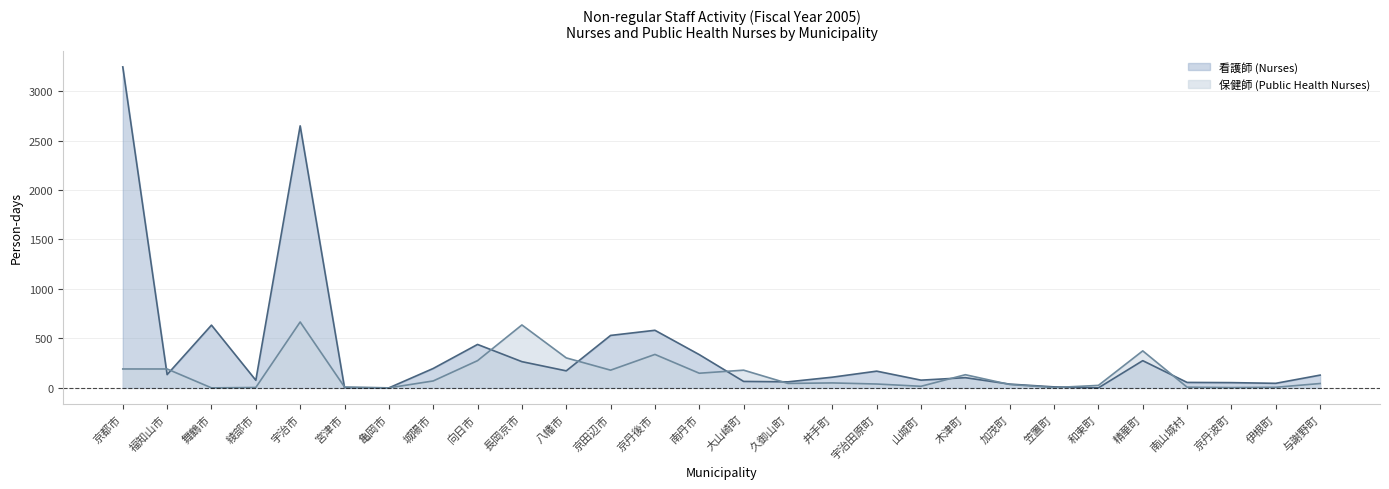

What is the label of the 21st point from the right?

城陽市